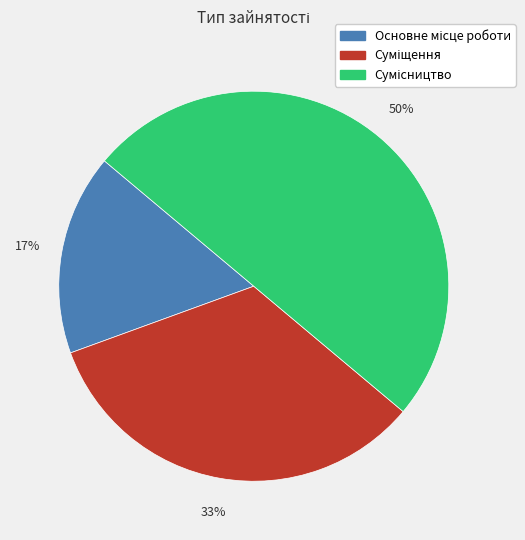

To the nearest percent, what is the difference between the largest and smallest slice percentages?

33%